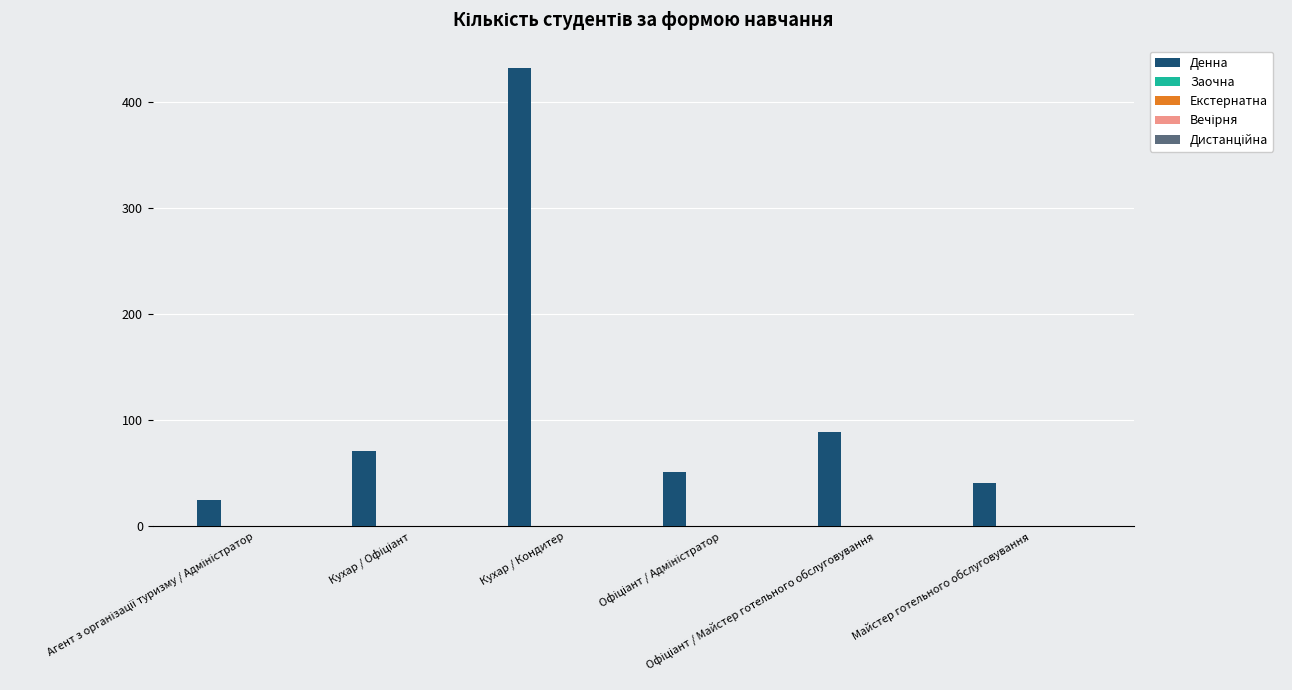

What is the average value?

118